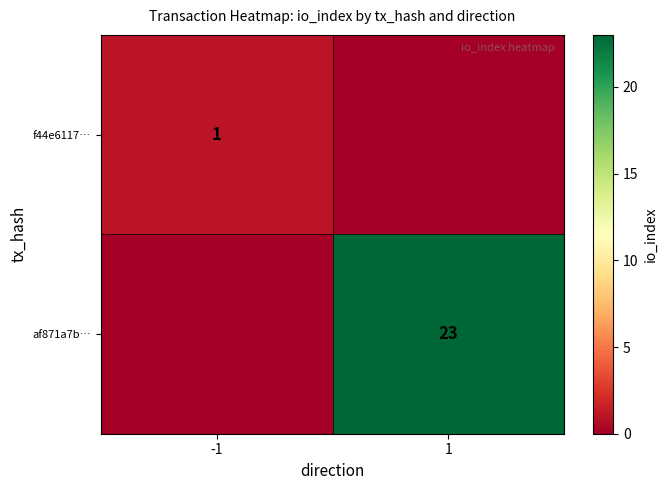

Is it true that f44e6117… equals 2 at -1?

False